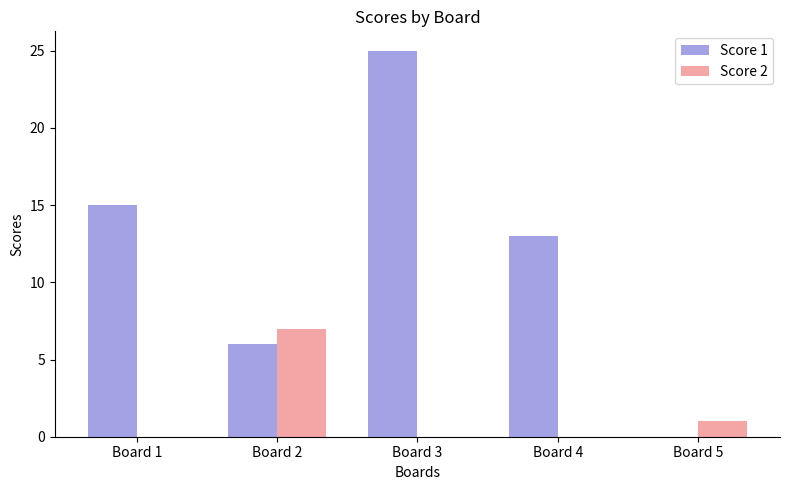

What is the average value of the Score 1 series?

12